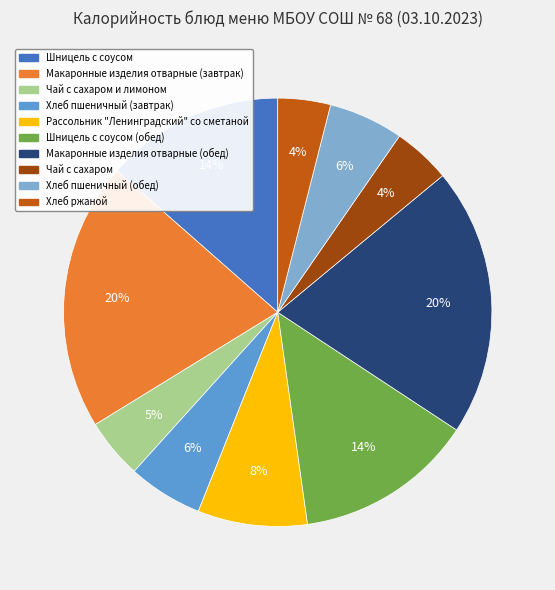

Which has a higher value, Макаронные изделия отварные (завтрак) or Рассольник "Ленинградский" со сметаной?

Макаронные изделия отварные (завтрак)